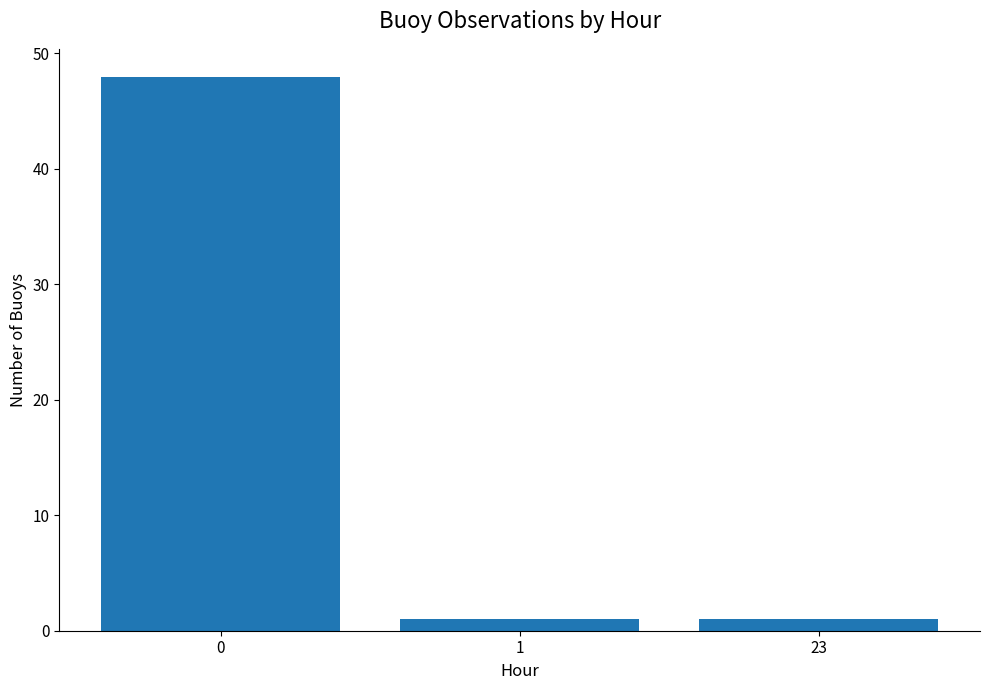

What is the greatest value displayed?

48